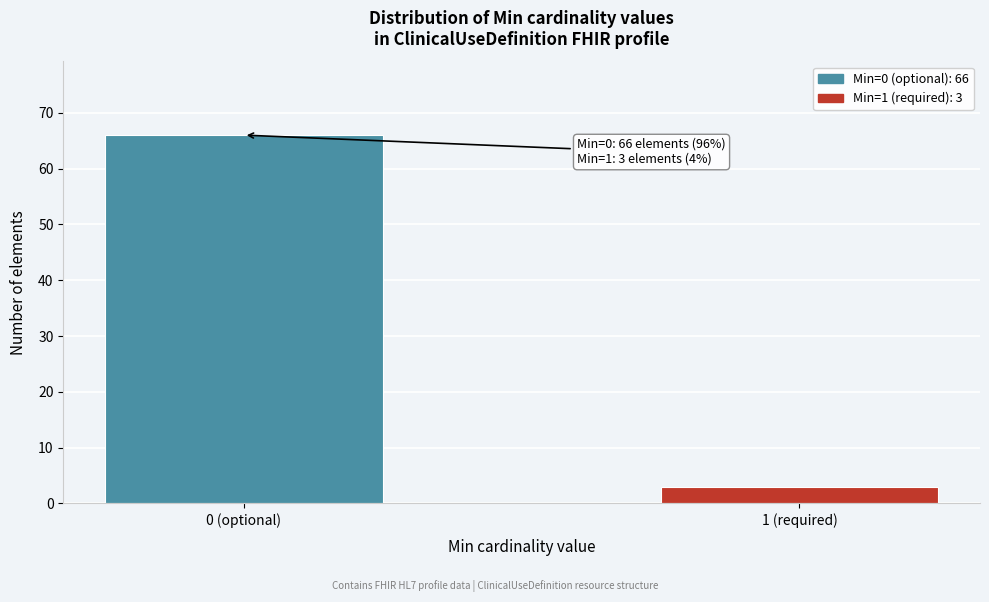

Reading left to right, transcribe all the data shown in this chart.

0 (optional)=66	1 (required)=3